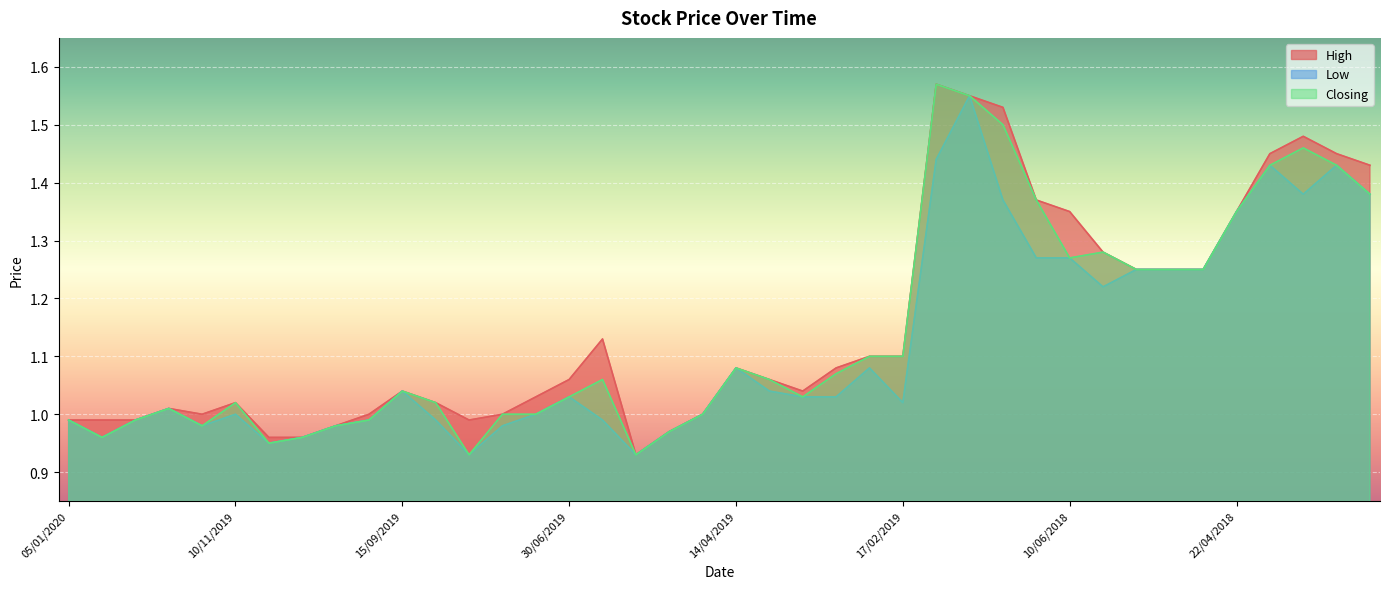

What is the label of the 4th point from the right?

15/04/2018